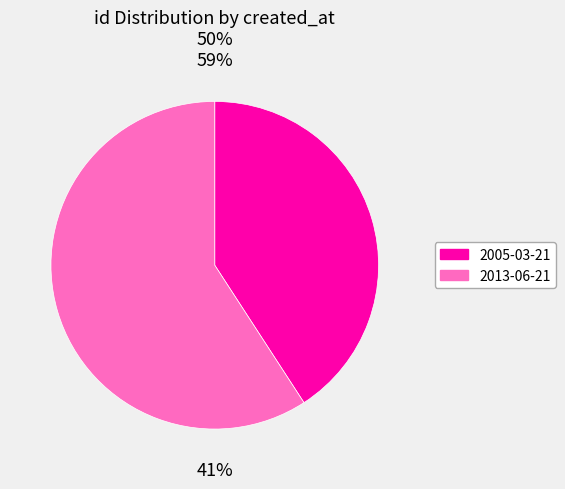

True or false: 2013-06-21 accounts for 59% of the total.

True